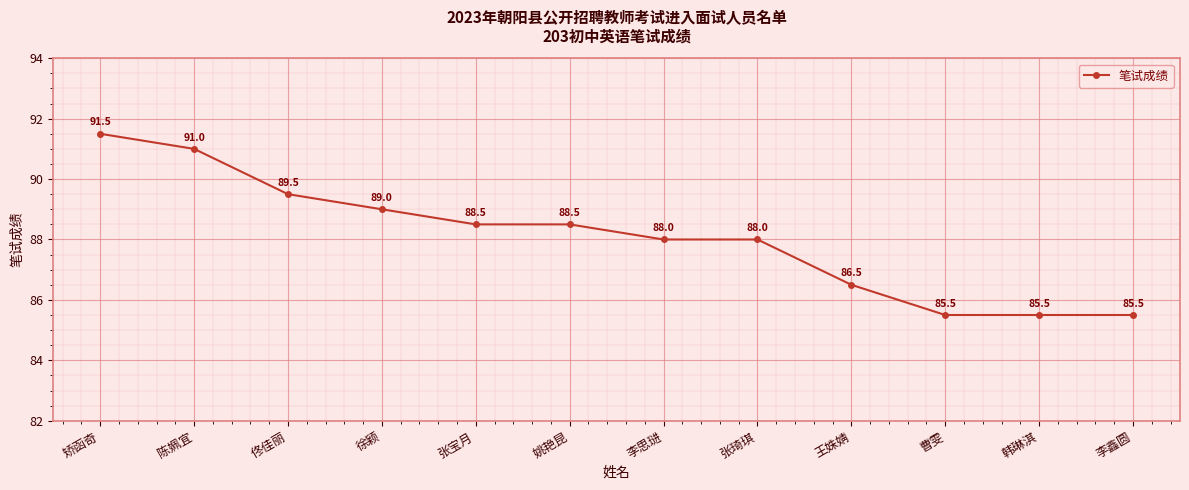

What is the average value?

88.1